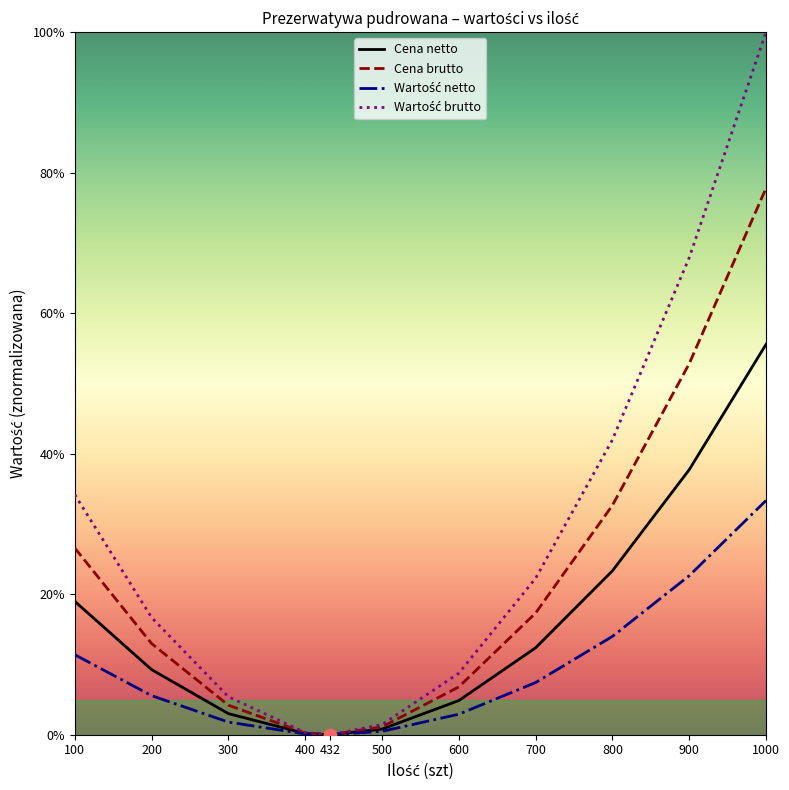

What is the total value across all series at 800?

1.1